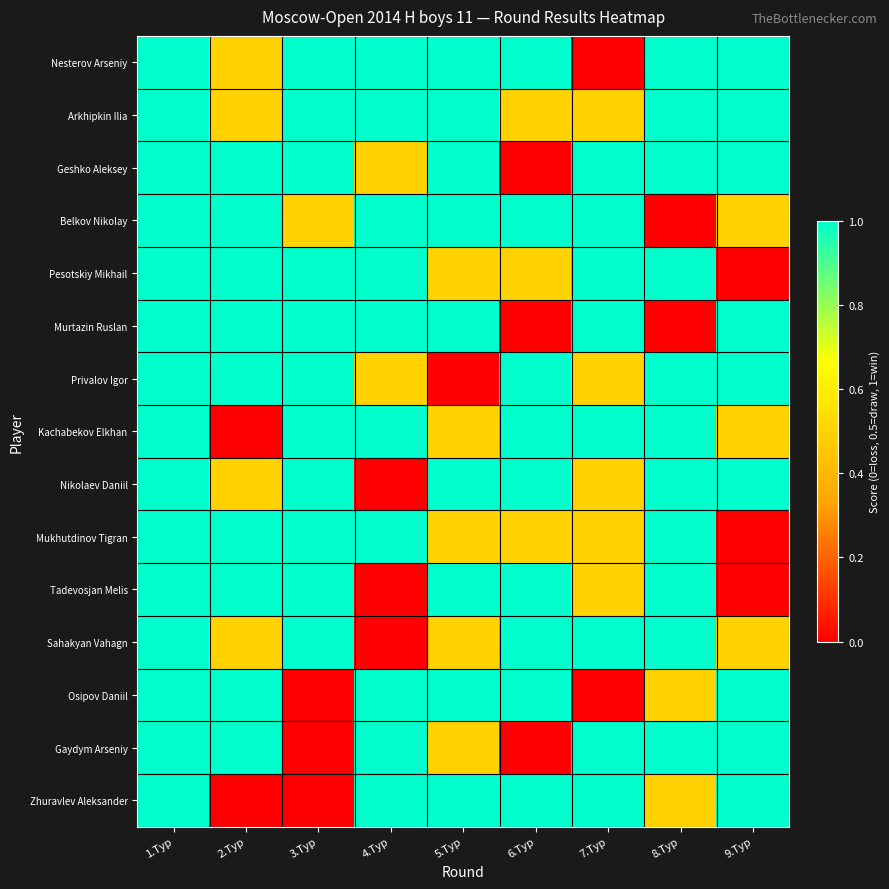

Count the number of data series in this chart.

15